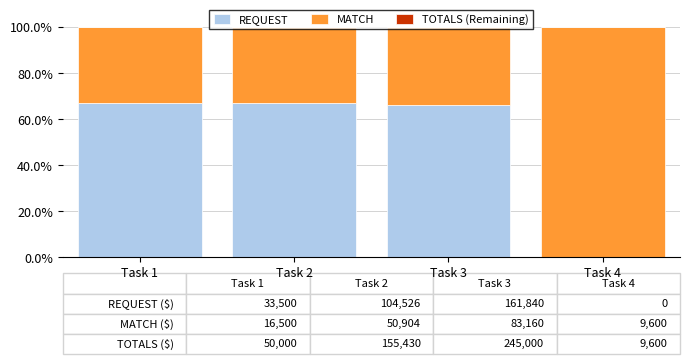

How many data points does each series have?

4